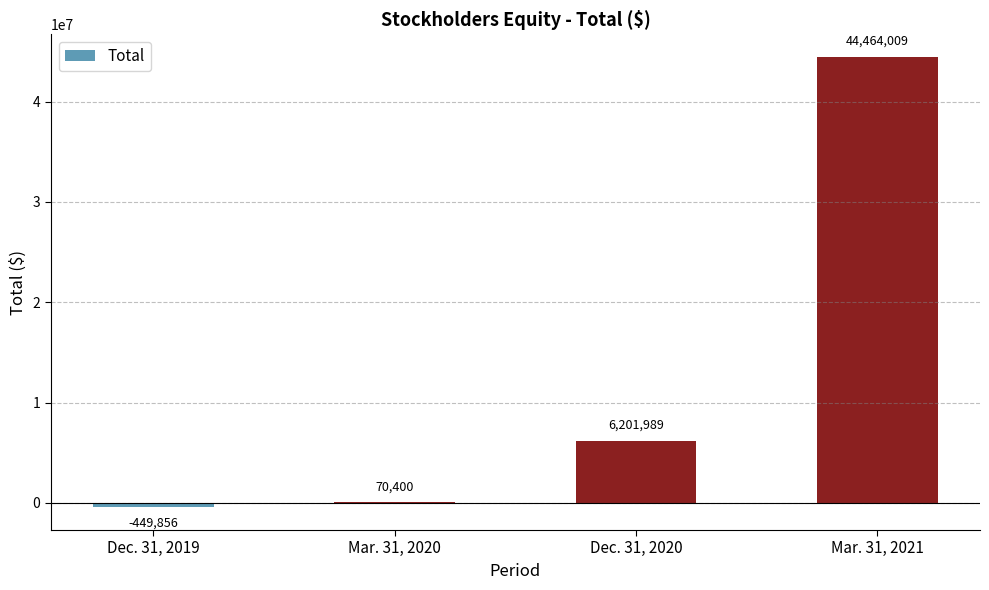

Between Dec. 31, 2020 and Dec. 31, 2019, which is larger?

Dec. 31, 2020